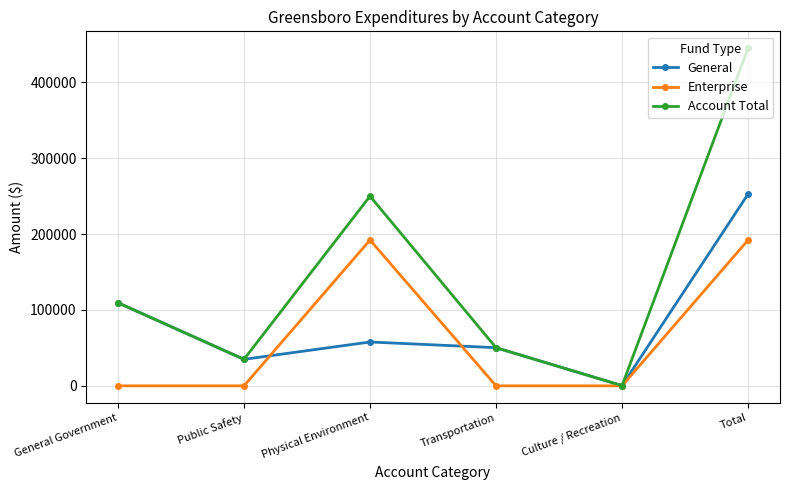

The value of General at Public Safety is 18354. True or false?

False